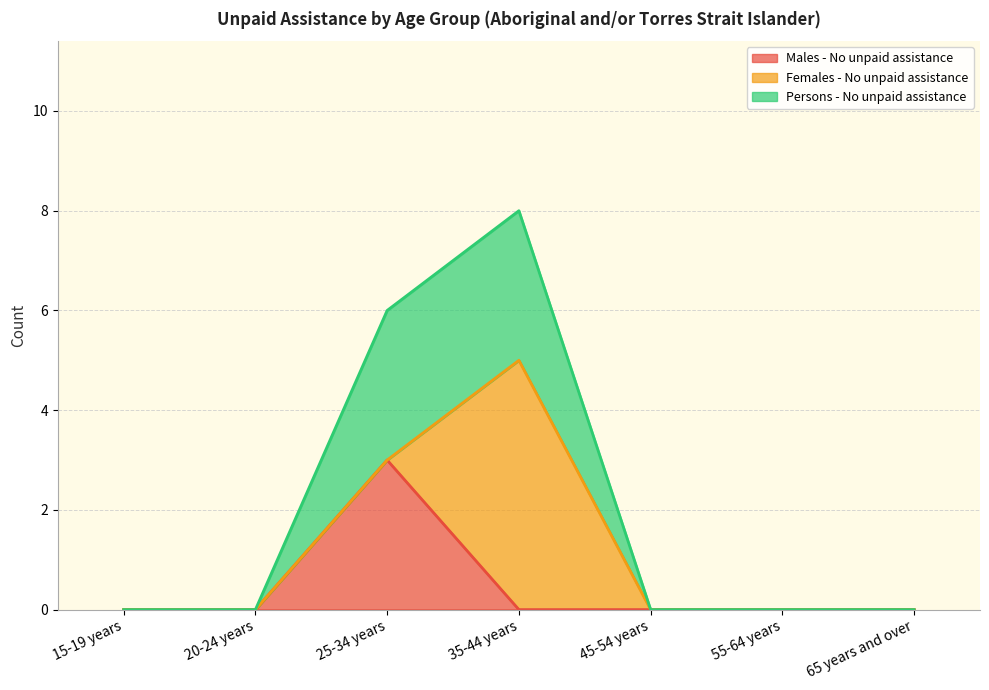

What is the label of the 5th point from the right?

25-34 years